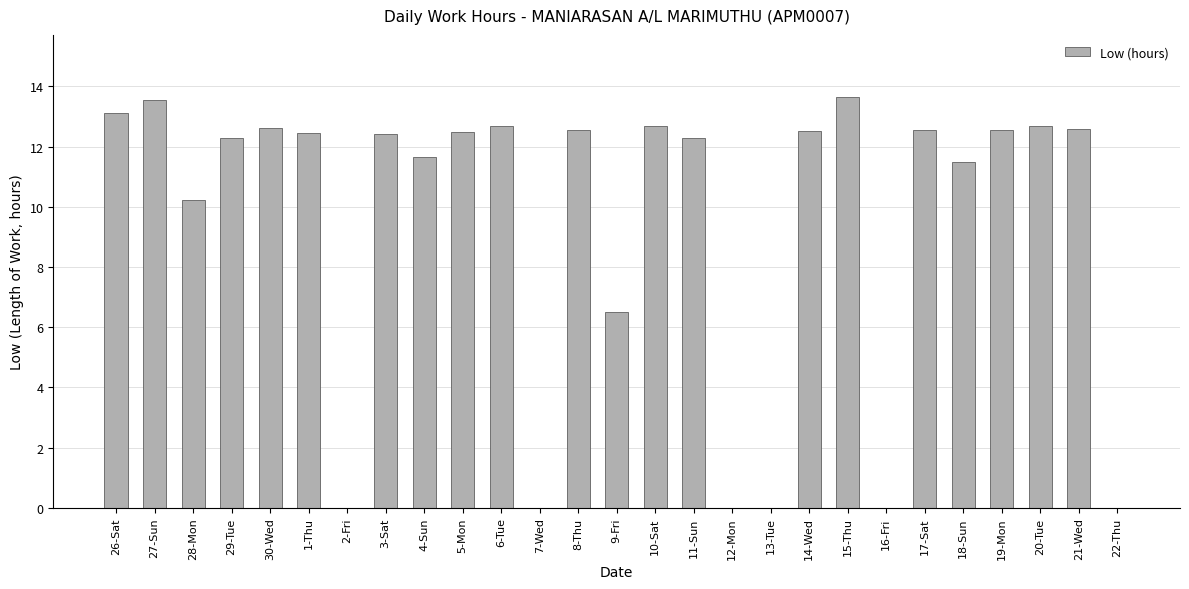

At which label is the value closest to 6?

9-Fri